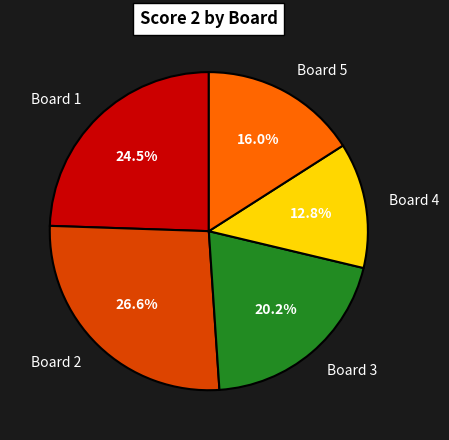

To the nearest percent, what portion does Board 2 represent?

27%